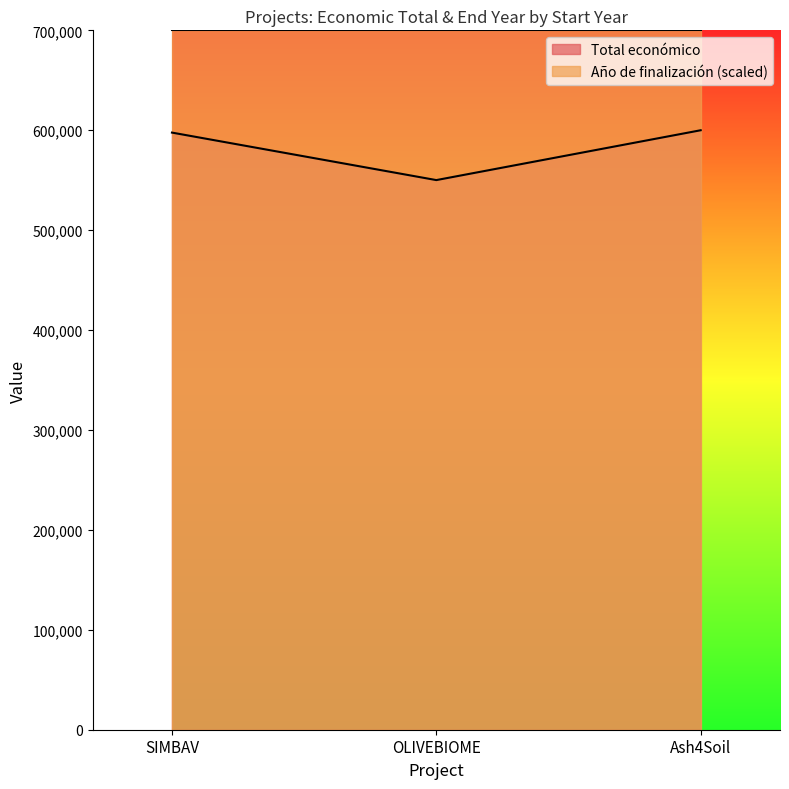

What is the difference between the maximum and second lowest values?

2349